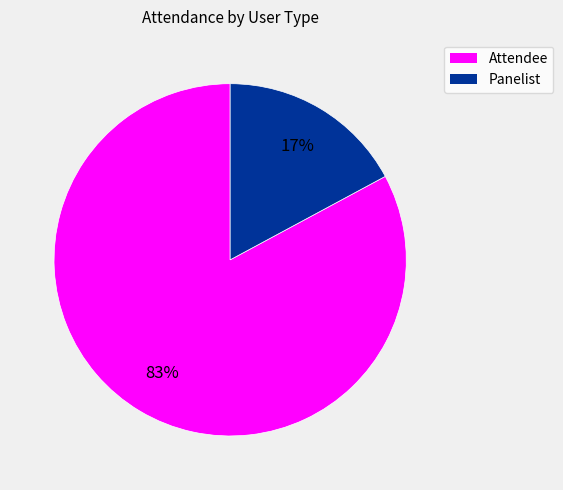

To the nearest percent, what portion does Panelist represent?

17%